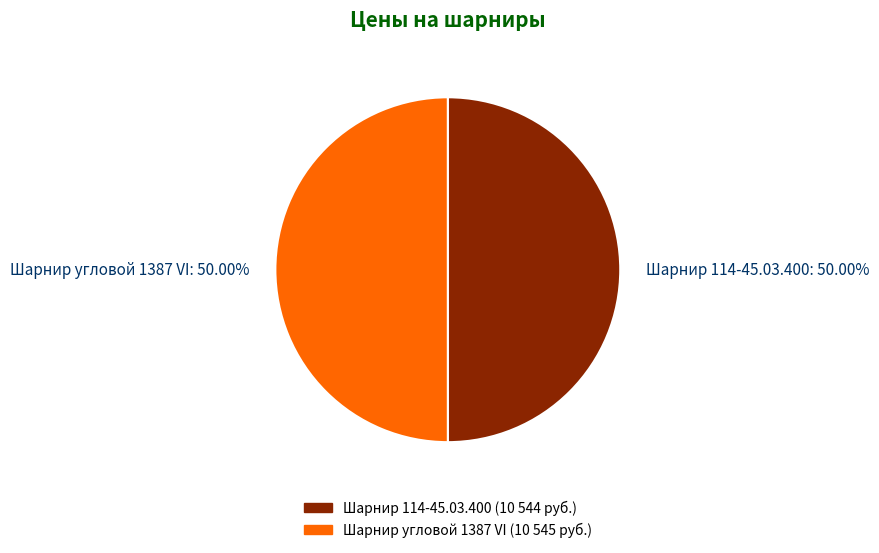

To the nearest percent, what portion does Шарнир угловой 1387 VI represent?

50%